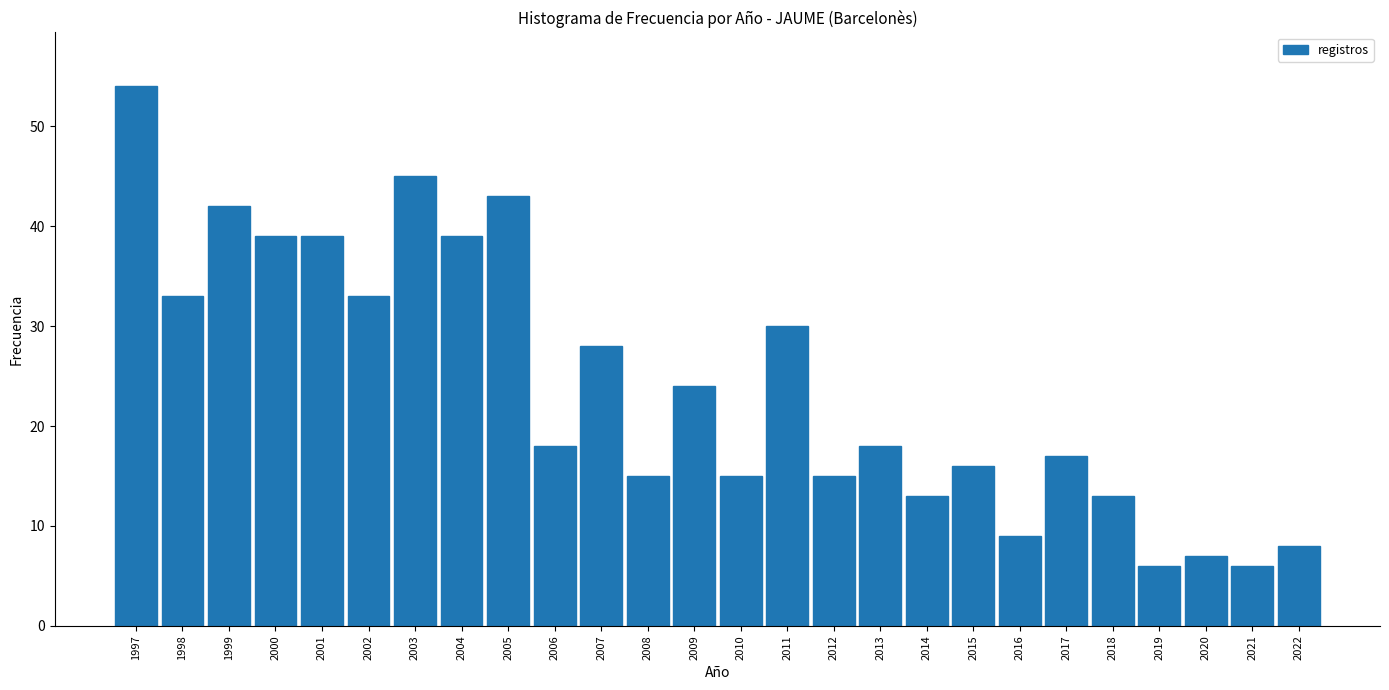

Reading left to right, what are all the values shown in this chart?

1997=54	1998=33	1999=42	2000=39	2001=39	2002=33	2003=45	2004=39	2005=43	2006=18	2007=28	2008=15	2009=24	2010=15	2011=30	2012=15	2013=18	2014=13	2015=16	2016=9	2017=17	2018=13	2019=6	2020=7	2021=6	2022=8